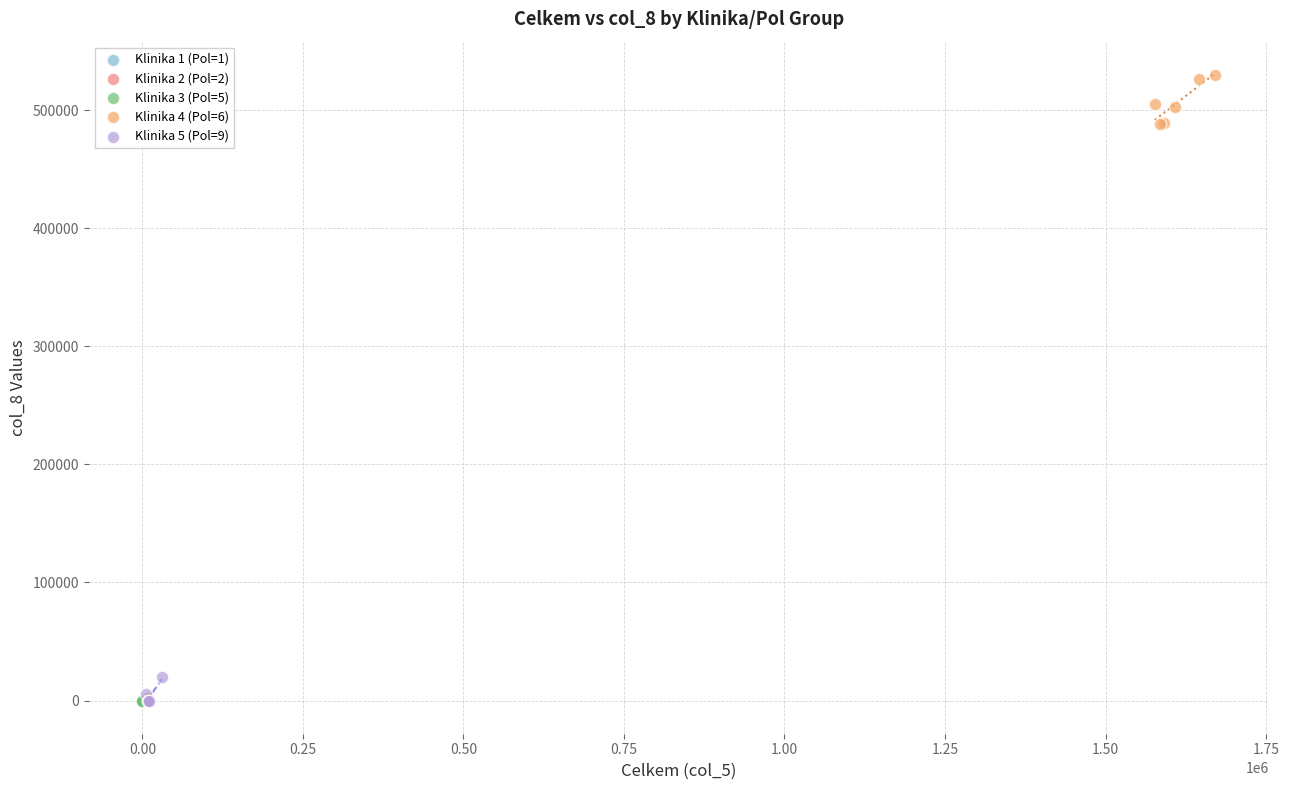

Which series reaches the maximum Y coordinate?

Klinika 4 (Pol=6)